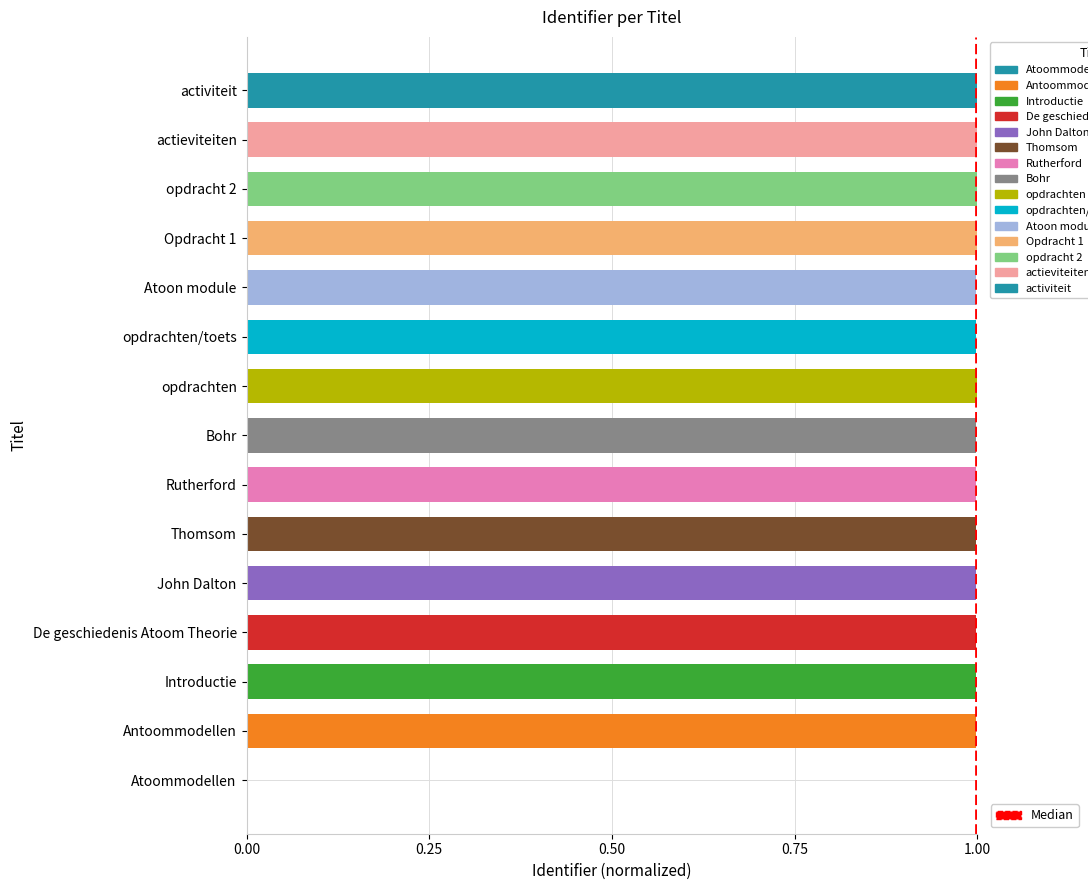

Is it true that the value at John Dalton is 0.6?

False